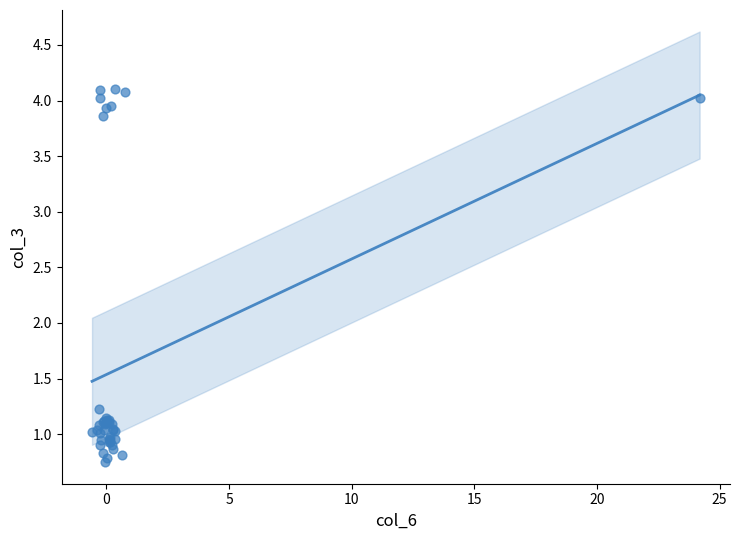

What Y value in the scatter plot is closest to 2?

1.2